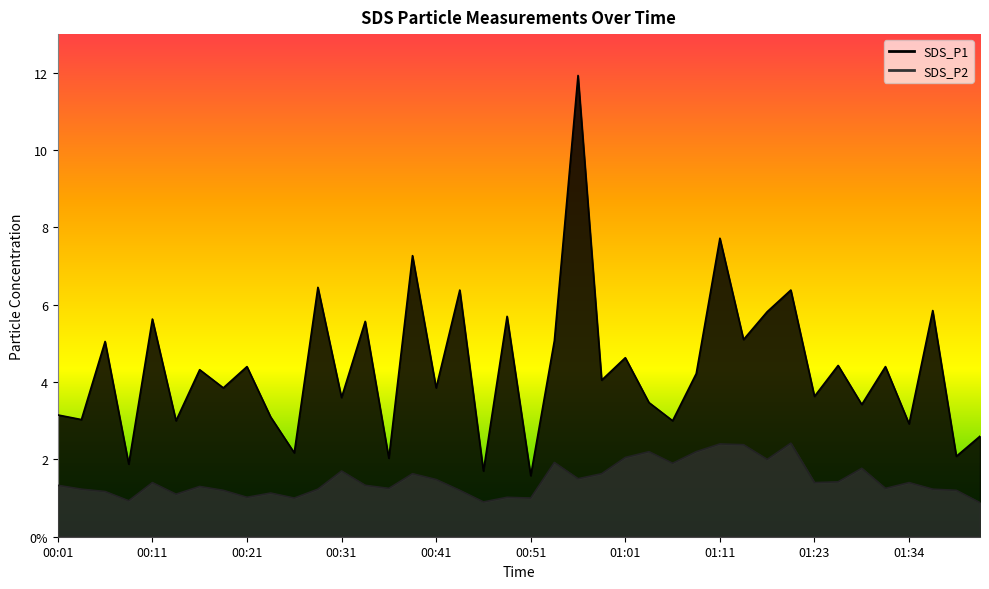

What is the sum of all SDS_P1 values?

174.4